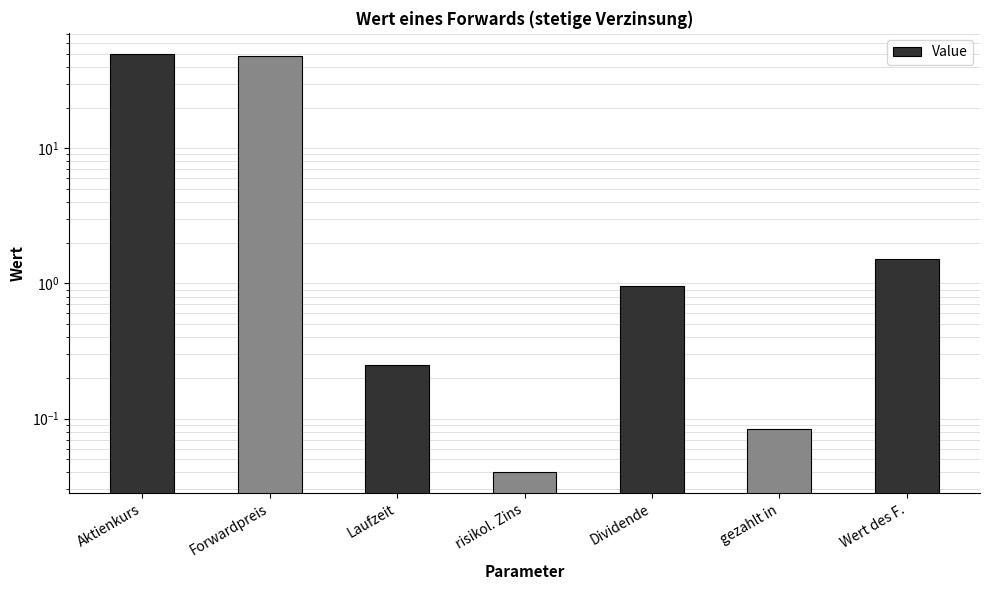

What is the difference between the maximum and minimum values?

50.0